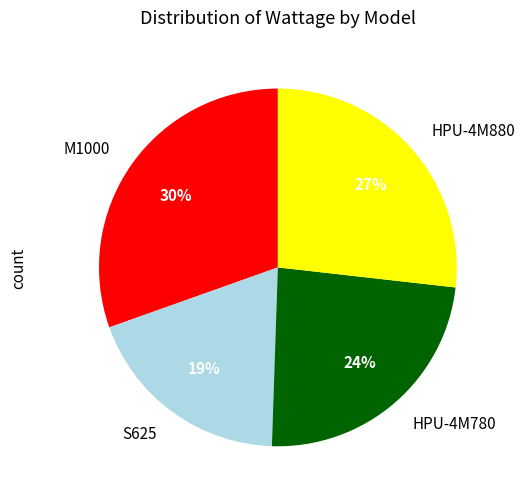

To the nearest percent, what portion does M1000 represent?

30%